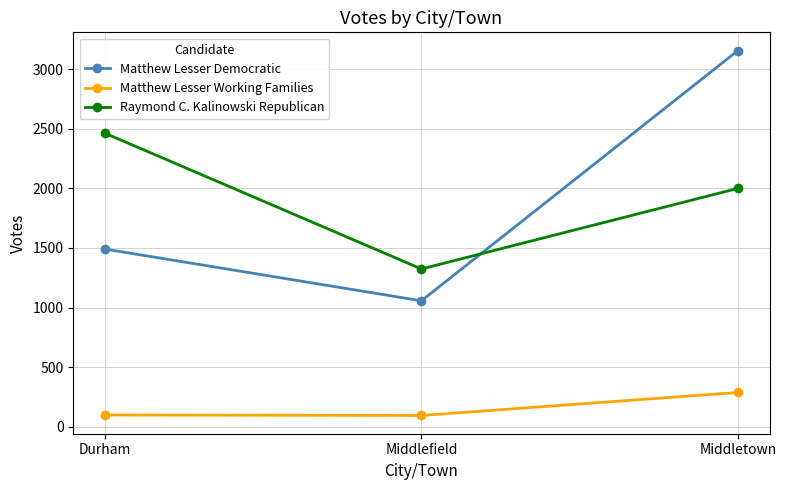

What is the total value across all series at Middlefield?

2476